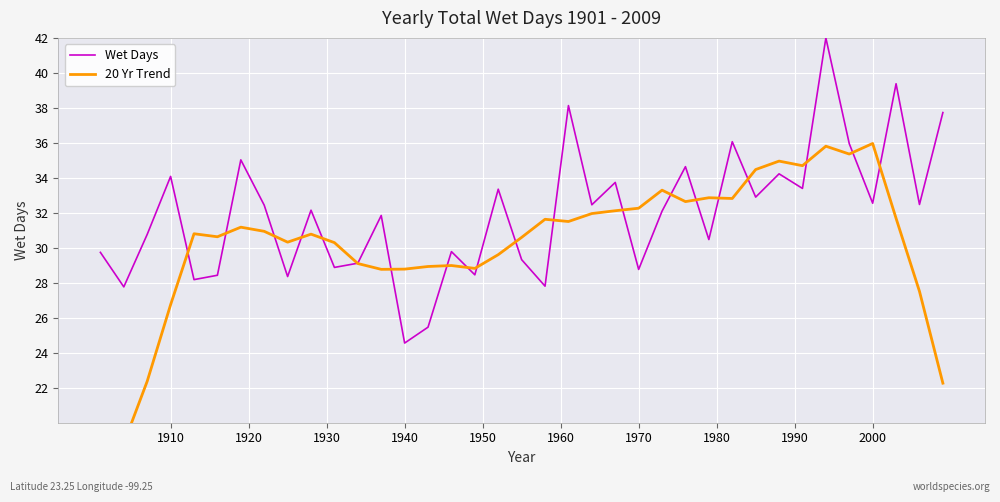

Where does the Wet Days series first go above 32?

1910